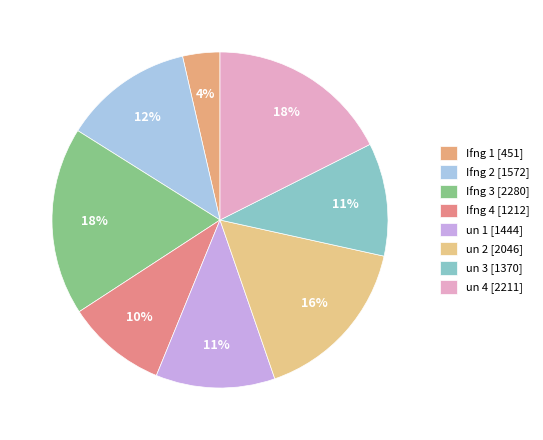

To the nearest percent, what portion does Ifng 3 represent?

18%